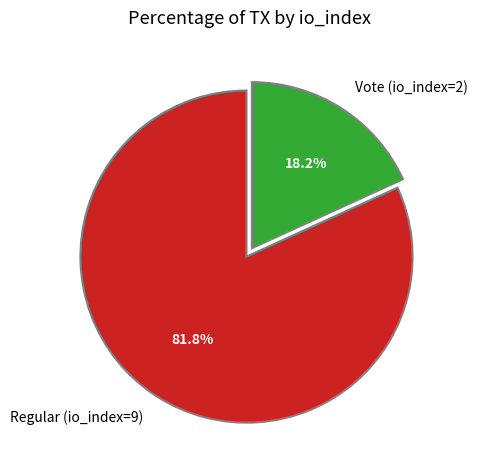

What is the largest slice in the pie chart?

Regular (io_index=9)